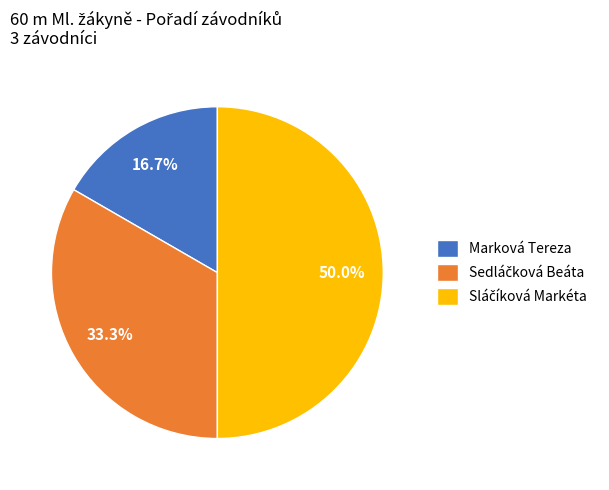

Count the number of slices in the pie.

3